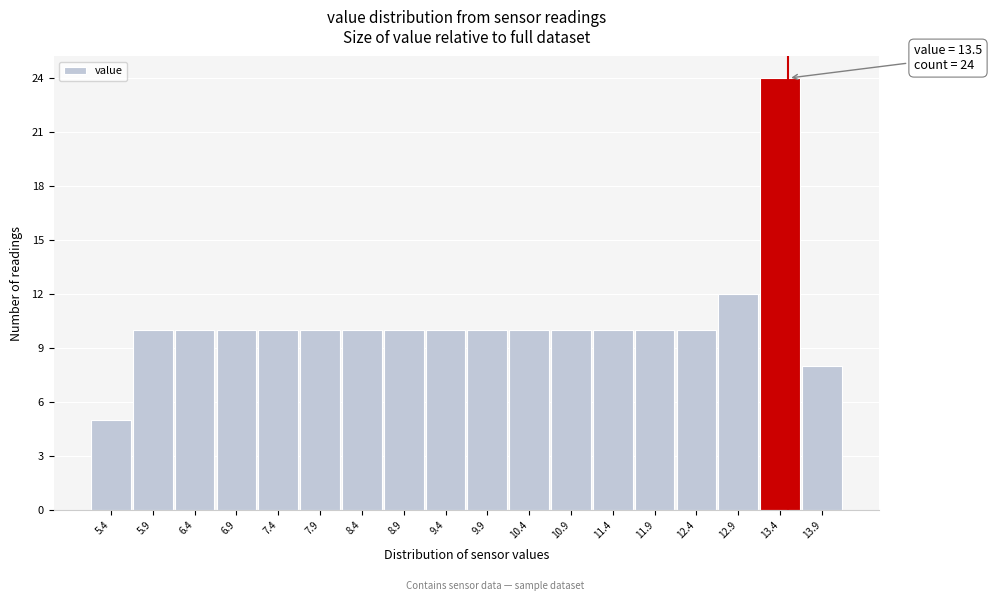

Over which range of the x-axis is the bar tallest?

13.15 to 13.65